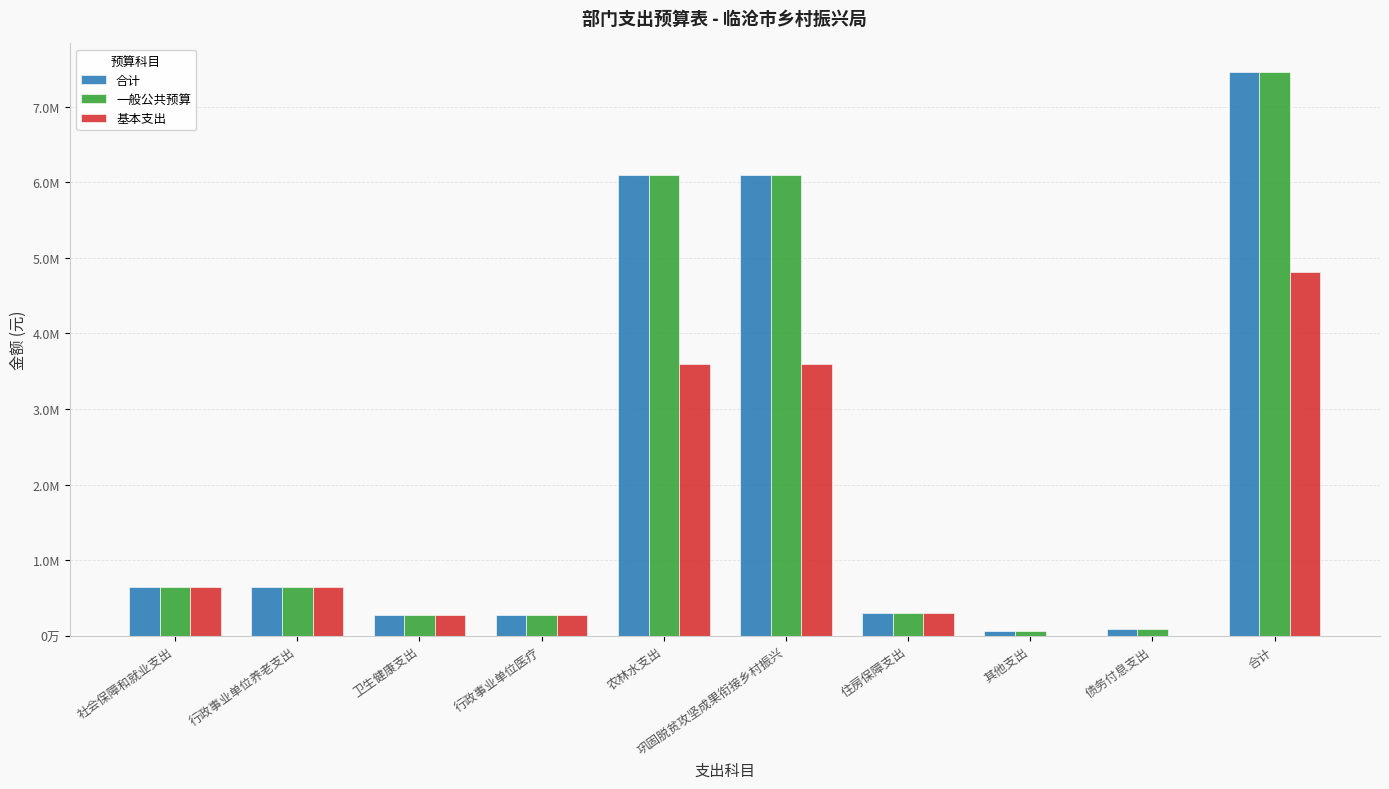

What position from the left is 合计?

10